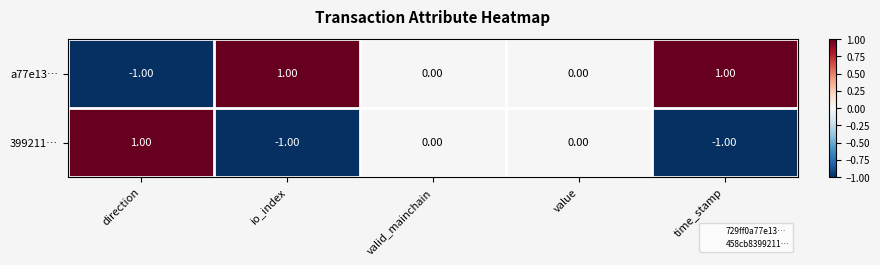

At which label does a77e13… first exceed 0?

io_index